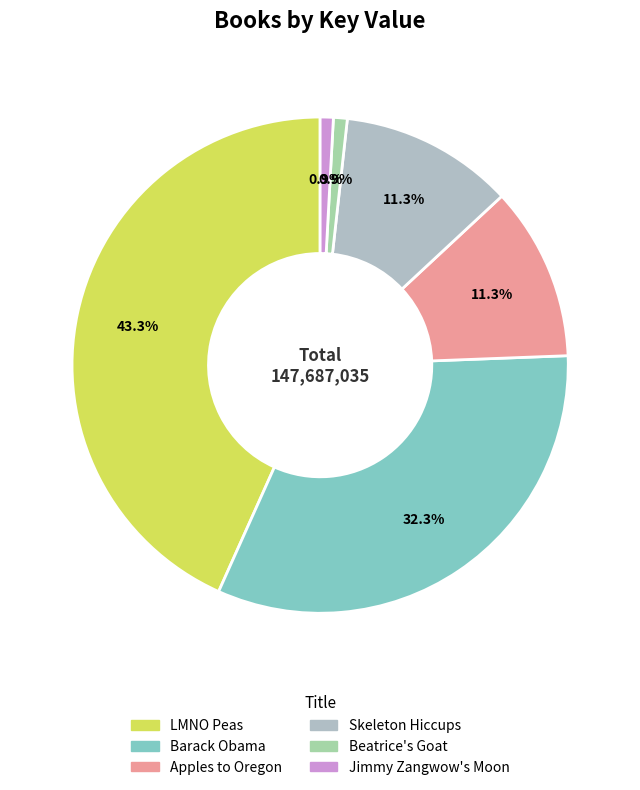

What percentage is the LMNO Peas slice, to the nearest percent?

43%